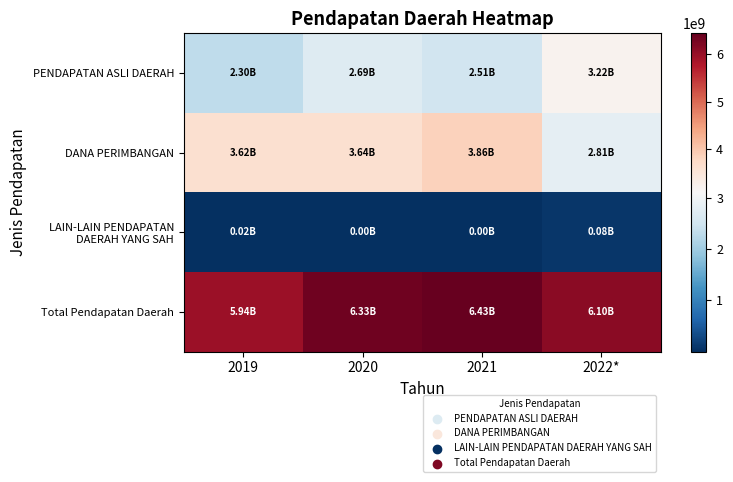

At which category is the sum across all series the highest?

2021